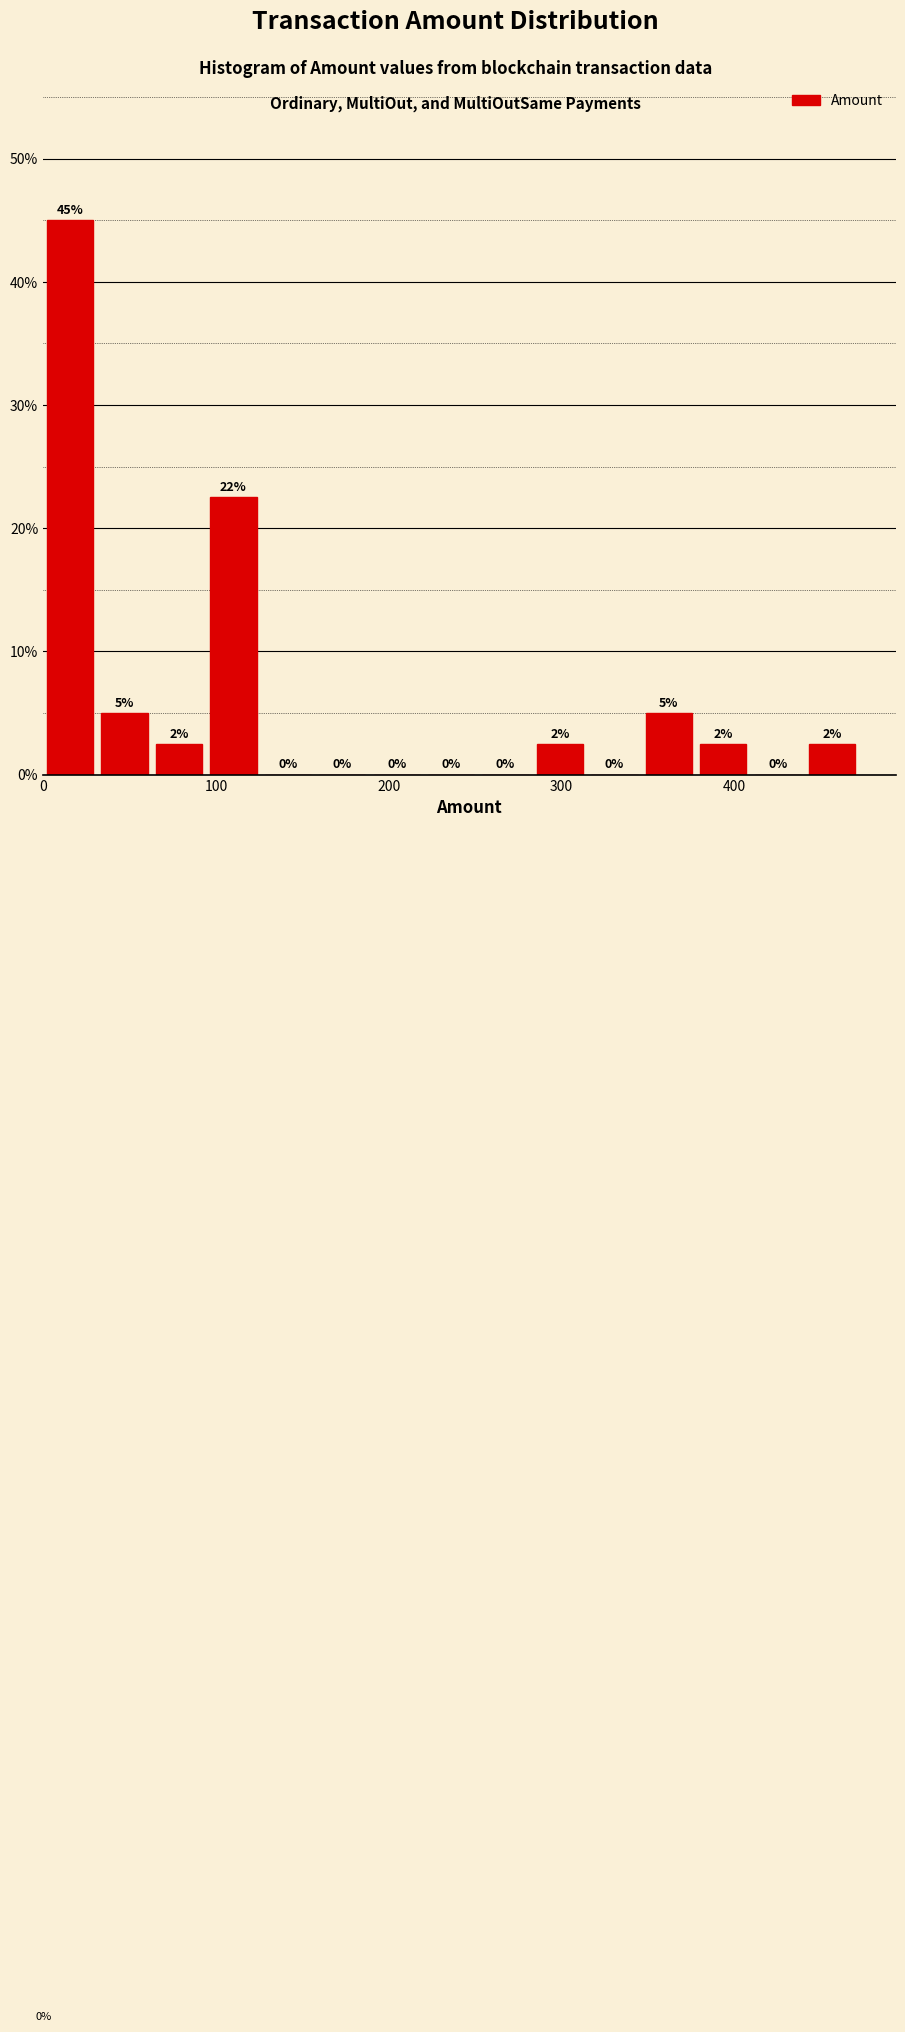

Read against the x-axis, roughly where is the centre of the tallest bar?

20